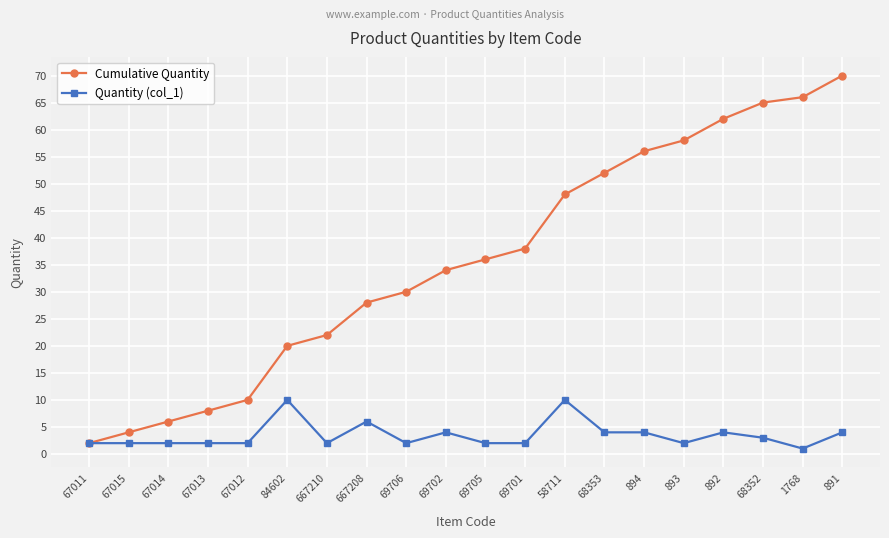

How many distinct data groups are displayed?

2